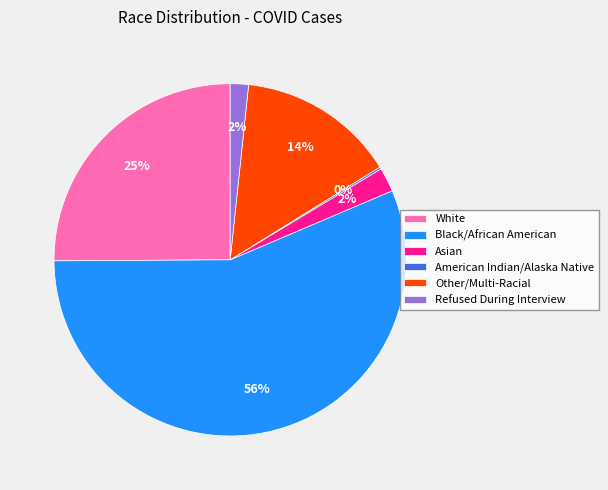

Which slice is the largest?

Black/African American